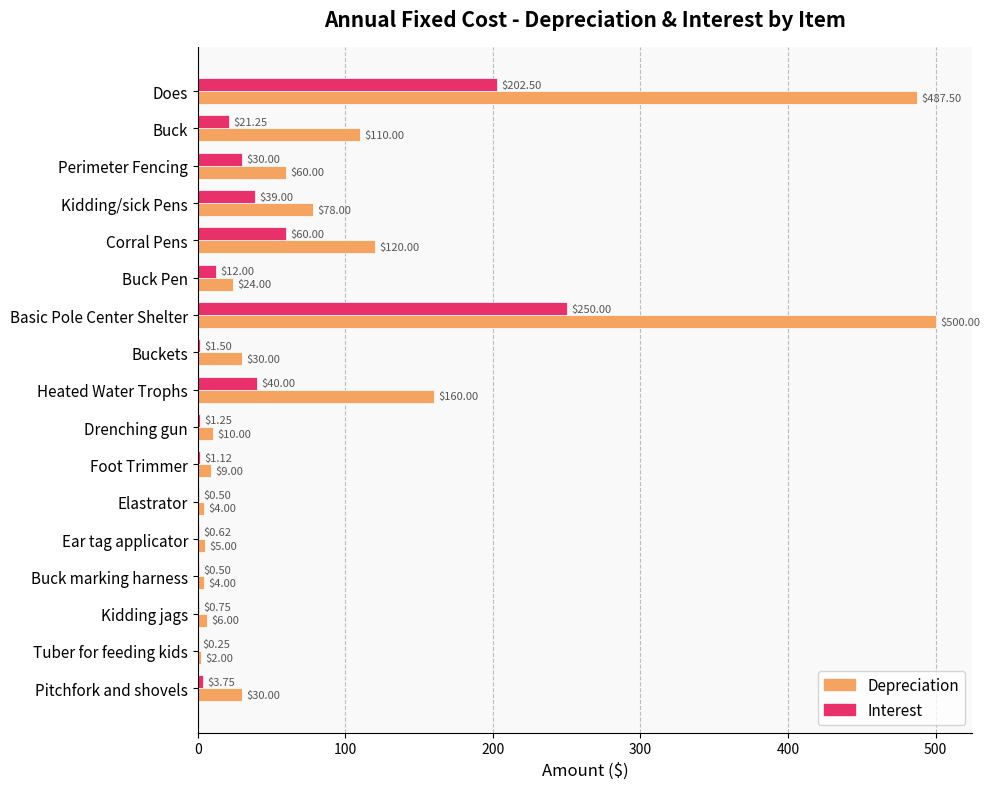

Which series changed the most between Kidding/sick Pens and Tuber for feeding kids?

Depreciation